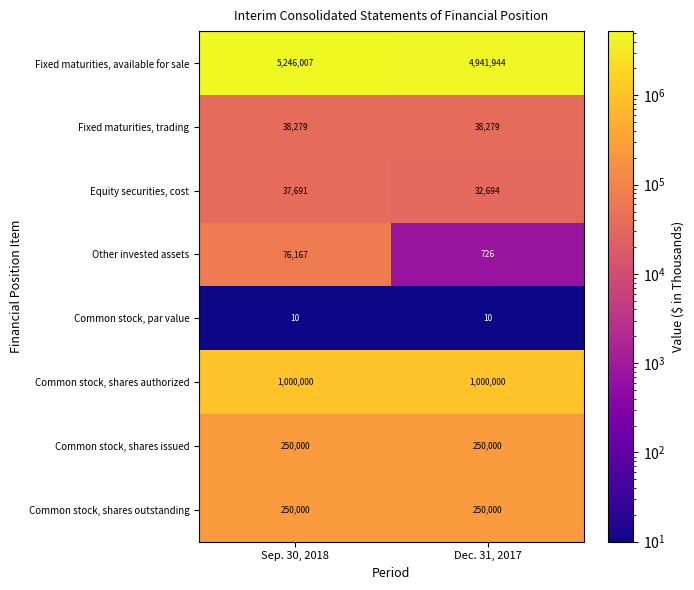

The value of Common stock, shares issued at Sep. 30, 2018 is 156557. True or false?

False